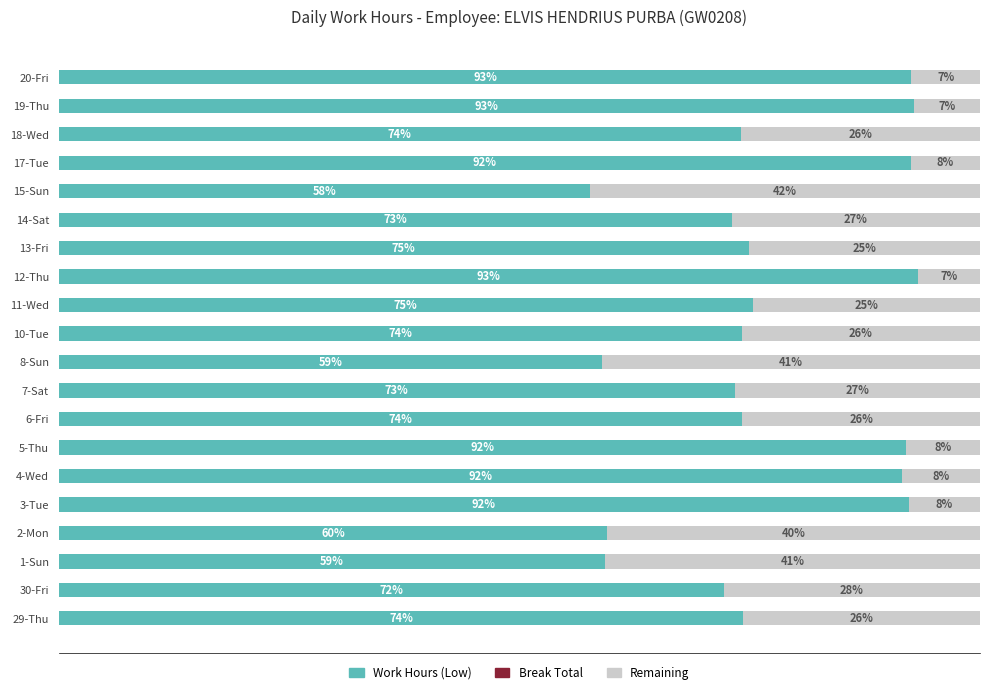

What are all the series names shown in the legend?

Work Hours (Low), Break Total, Remaining